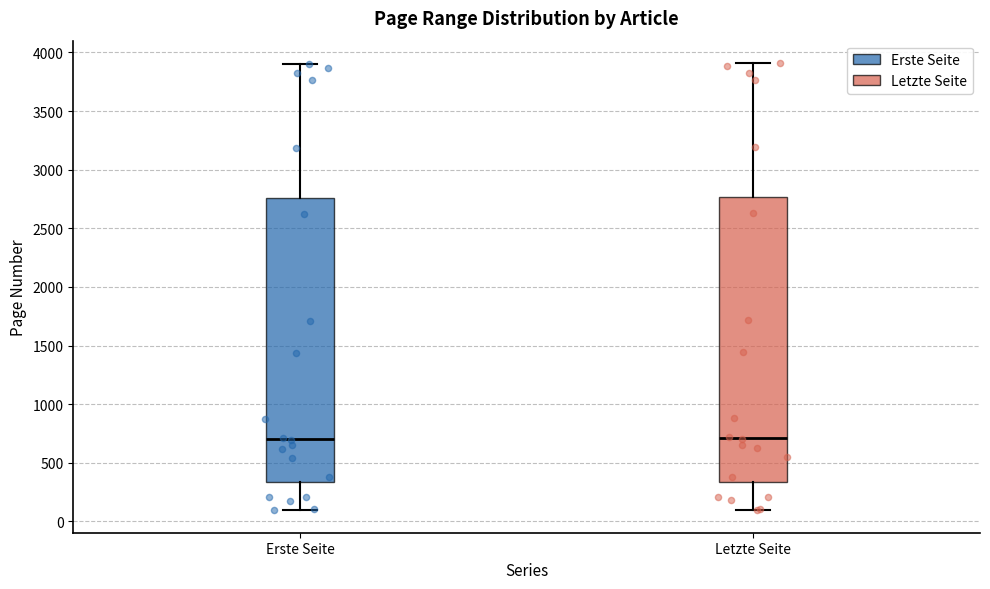

Reading left to right, transcribe this box plot: for each box, give where its median line is, the range the box spans, and where its two whiskers end, as read against the y-axis. The values are not printed on the chart, so give them approximately, as read against the axis.

Erste Seite: median 700, box 350 to 2750, whiskers 100 to 3900
Letzte Seite: median 700, box 350 to 2750, whiskers 100 to 3900